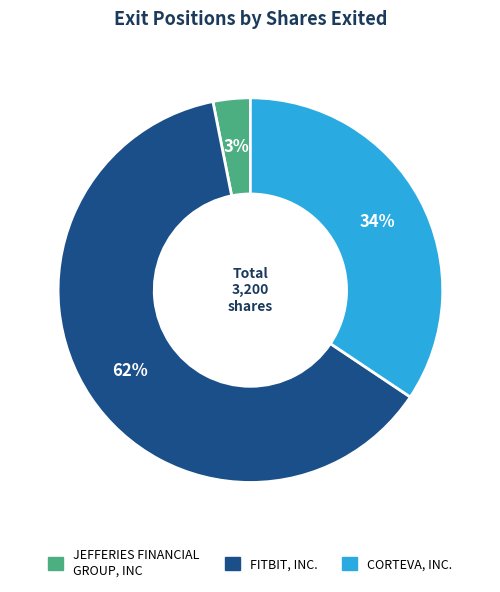

Does FITBIT, INC. represent more than half of the total?

Yes